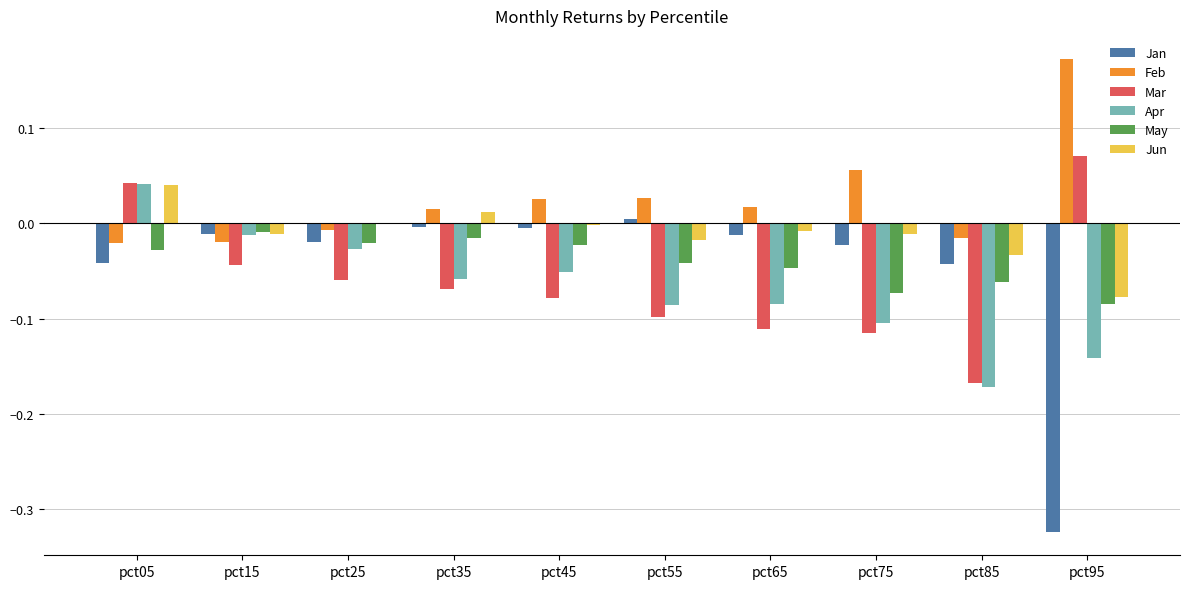

How many groups of bars are there?

10